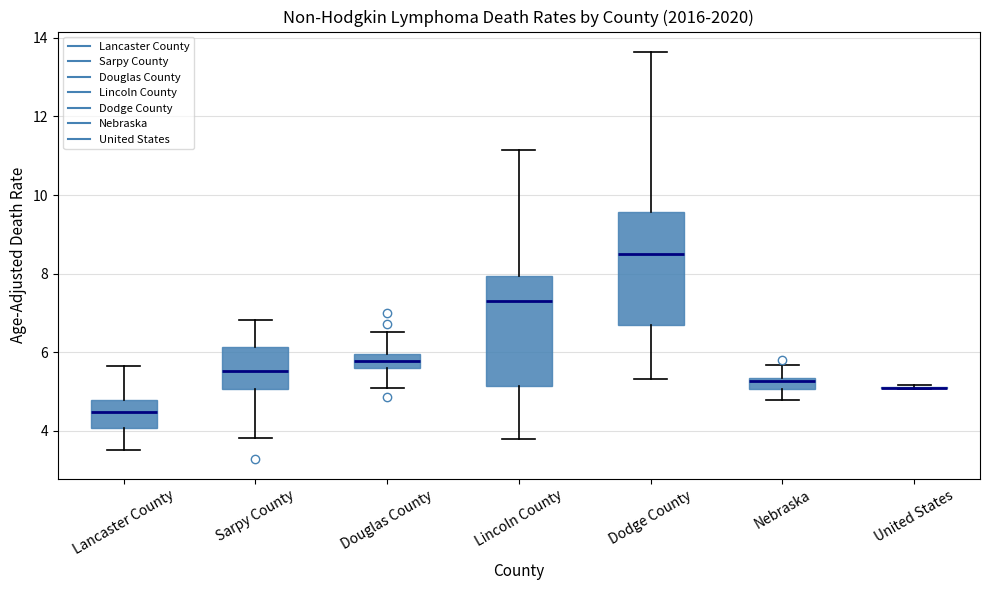

Where does the median line of the box for Nebraska sit on the y-axis? The values are not printed on the chart, so give them approximately, as read against the axis.

5.2